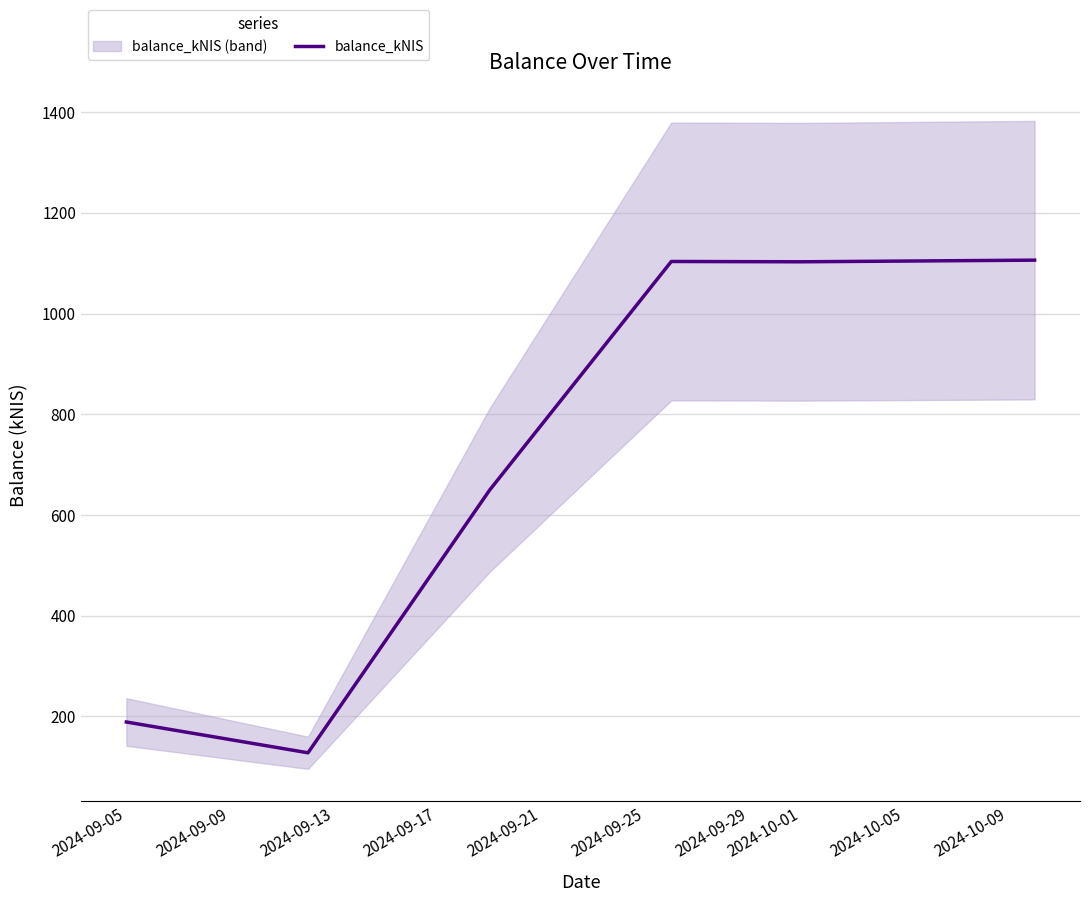

Which has a higher value, 2024-09-25 or 2024-09-17?

2024-09-25